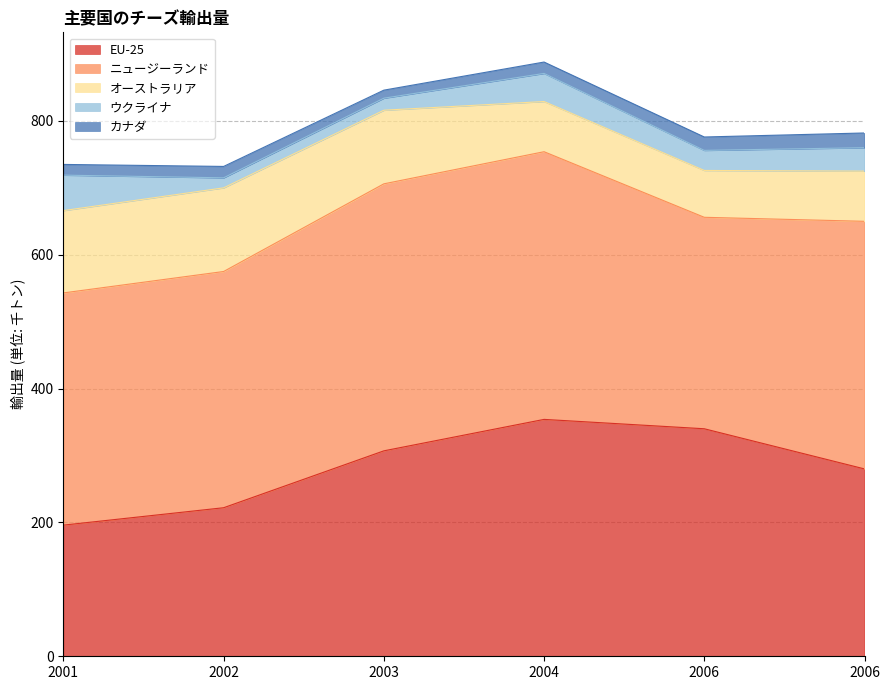

How many lines are shown in the chart?

5